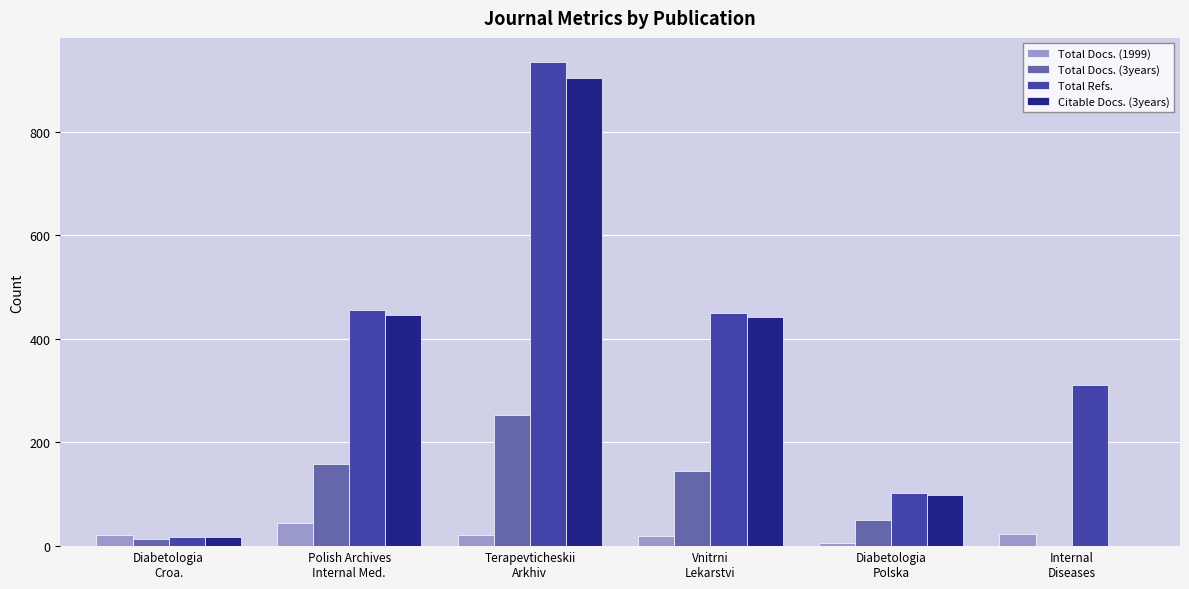

Which series has the largest total across all categories?

Total Refs.